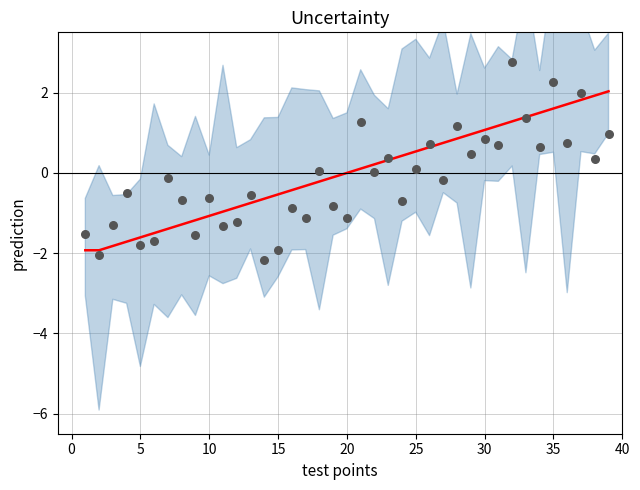

Which series has the largest total across all categories?

prediction